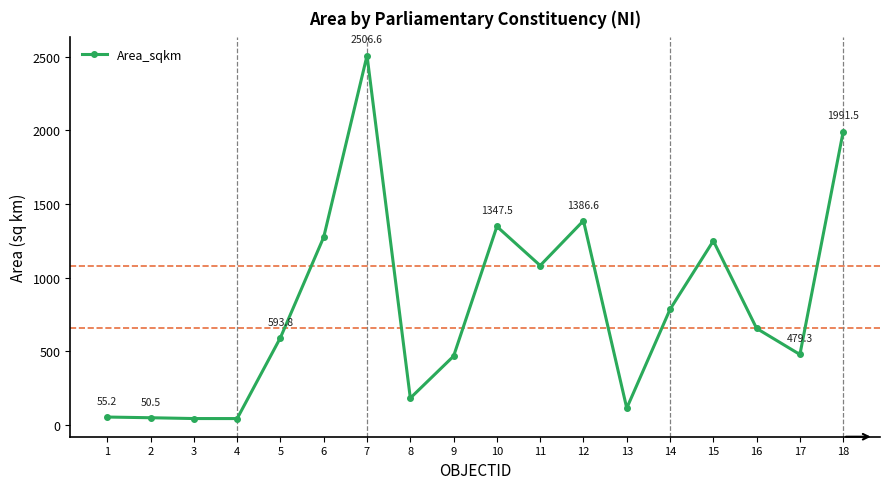

Is it true that the value at 12 is 445.6?

False